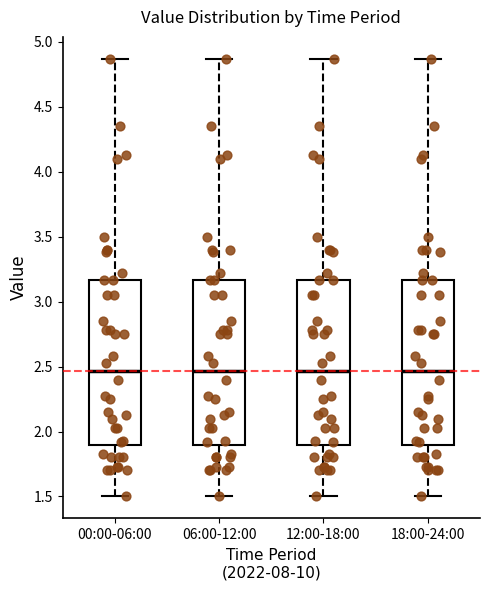

Reading left to right, read every box against the y-axis: the position of its median line, the range the box covers, and the ends of its whiskers. The values are not printed on the chart, so give them approximately, as read against the axis.

00:00-06:00: median 2.45, box 1.90 to 3.15, whiskers 1.50 to 4.85
06:00-12:00: median 2.45, box 1.90 to 3.15, whiskers 1.50 to 4.85
12:00-18:00: median 2.45, box 1.90 to 3.15, whiskers 1.50 to 4.85
18:00-24:00: median 2.45, box 1.90 to 3.15, whiskers 1.50 to 4.85